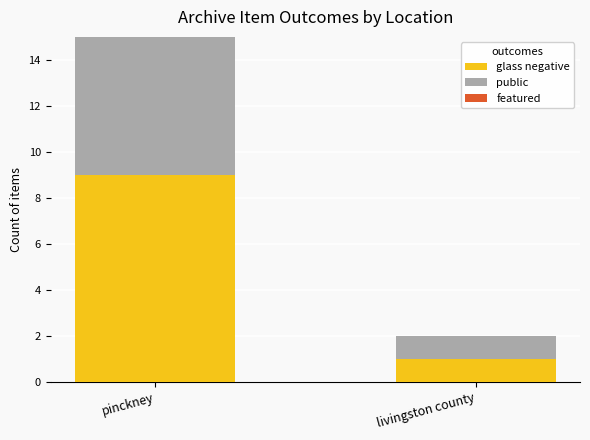

The public series shows 1 at livingston county. True or false?

False